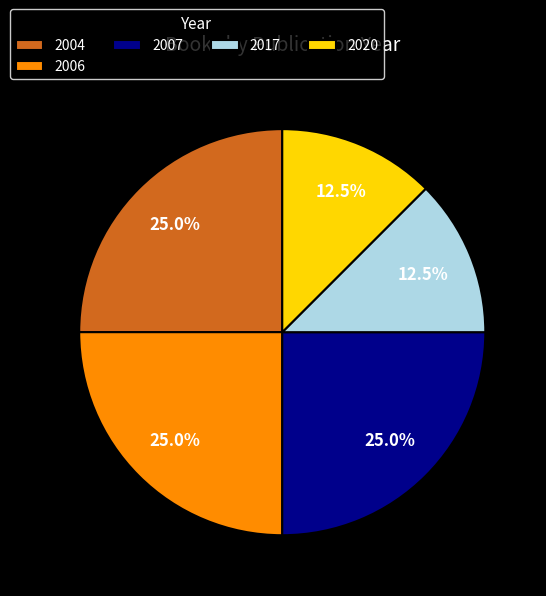

How much of the chart is everything except 2020?

87.5%